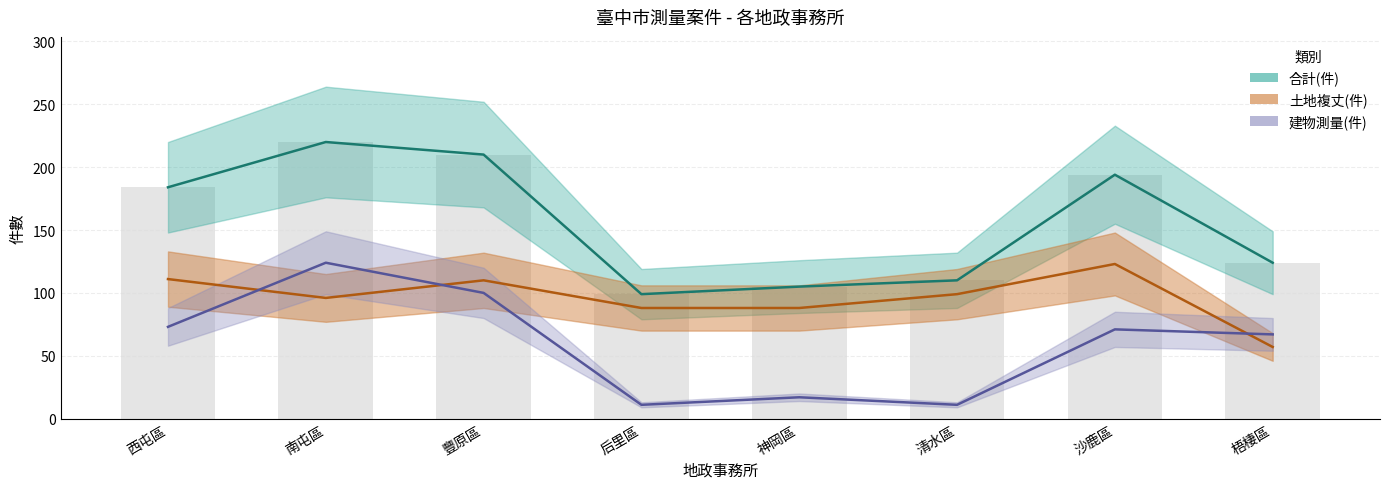

The 建物測量(件) series shows 44 at 沙鹿區. True or false?

False